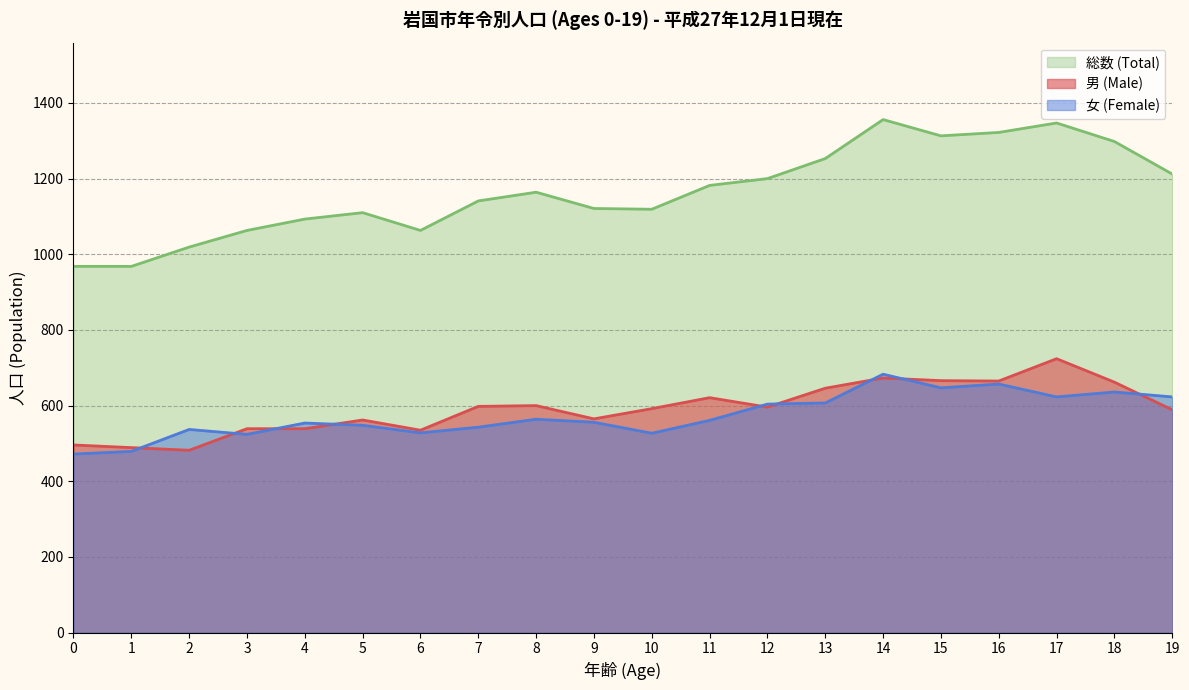

What is the difference between the highest and lowest values at 13?

646